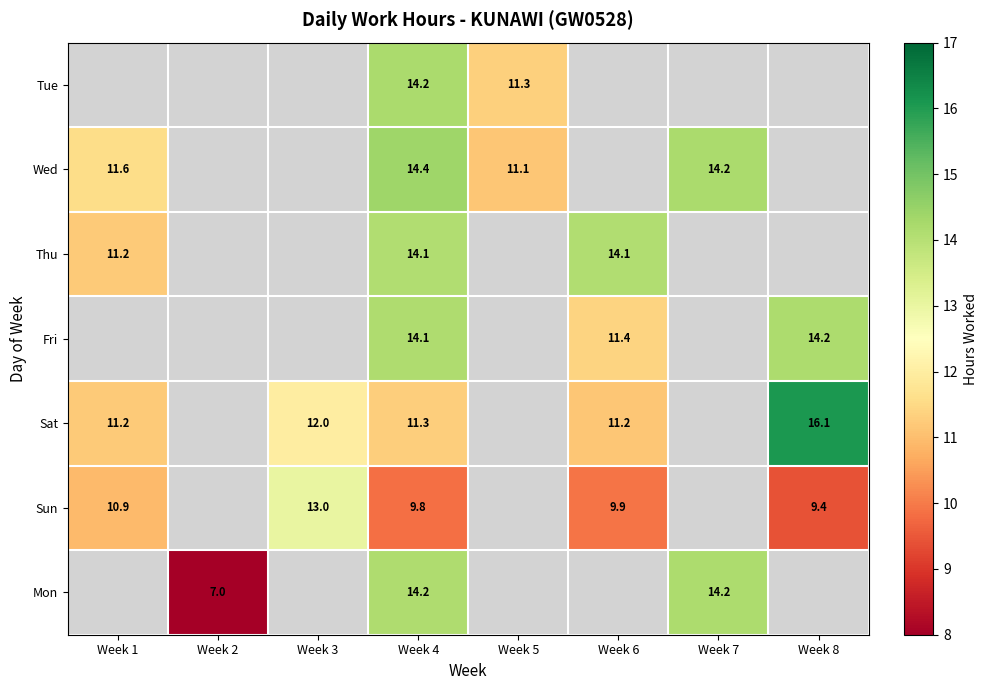

How many series are shown in this chart?

7